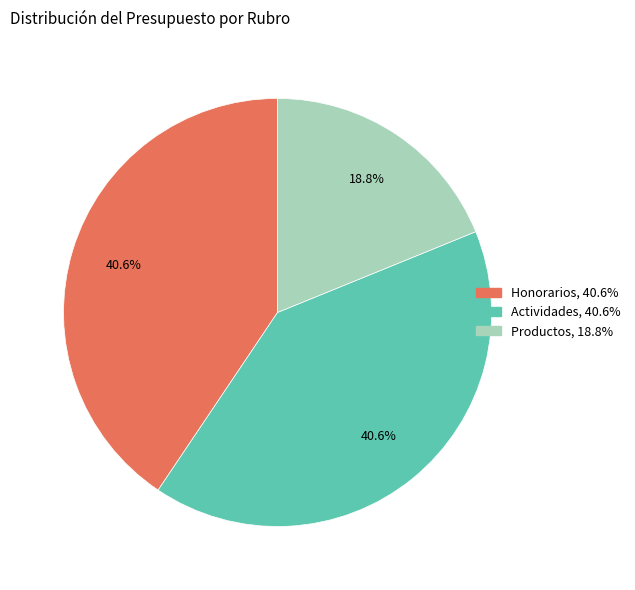

Is it true that Actividades is 41% of the pie?

True